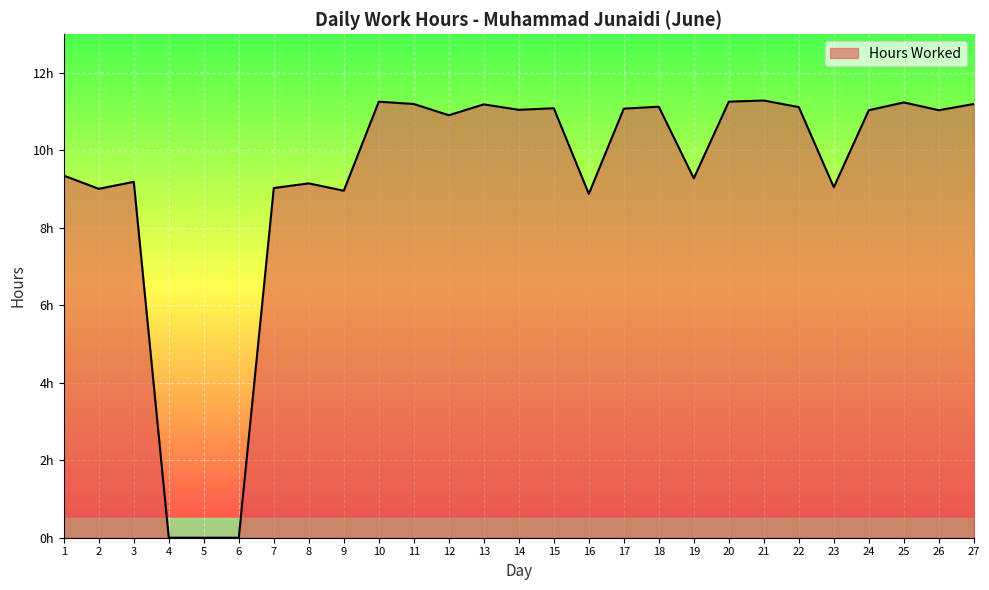

Does the chart have visible grid lines?

Yes